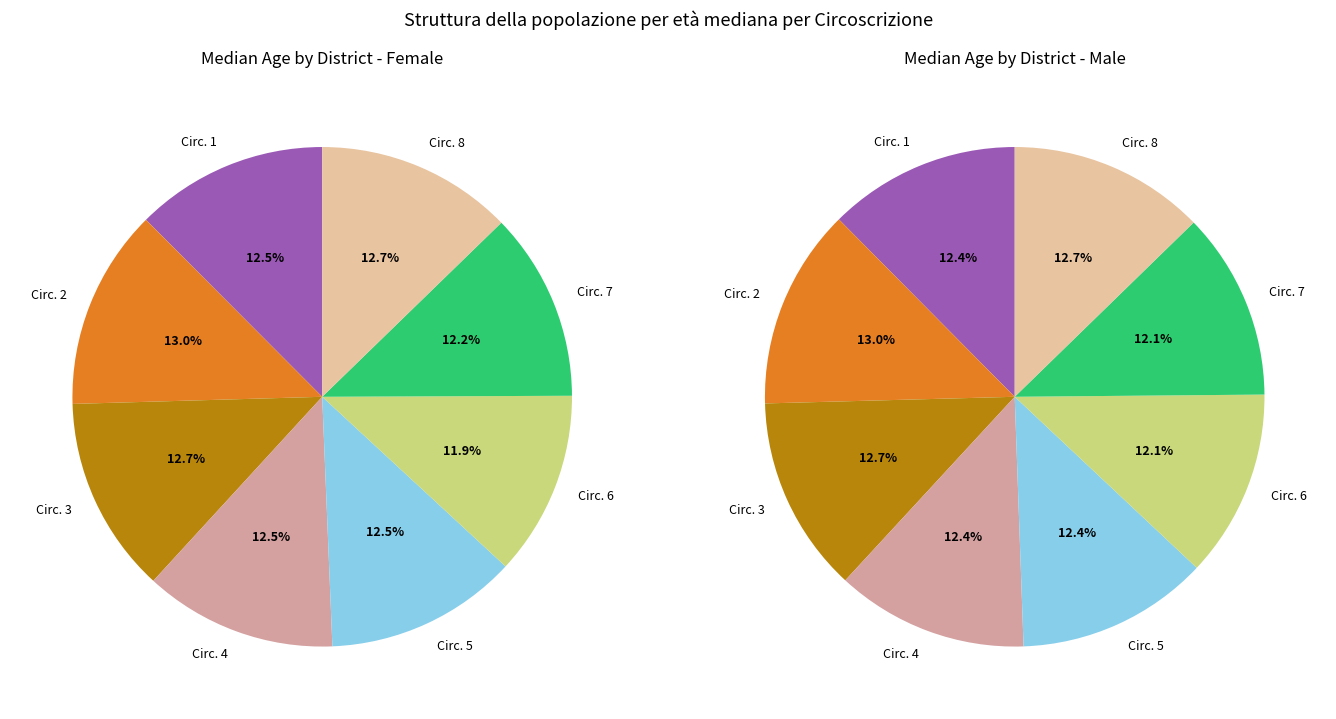

To the nearest percent, what is the difference between the largest and smallest slice percentages?

1%